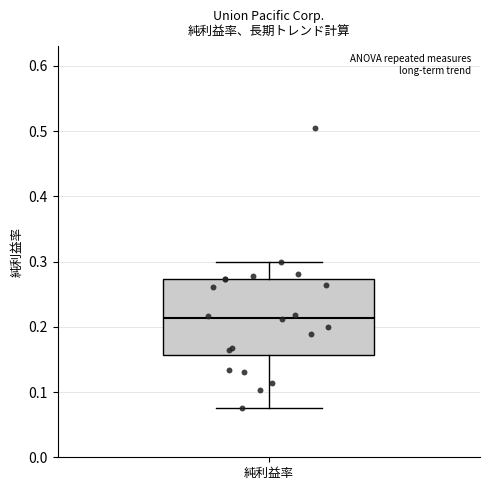

Where does the upper whisker of the box for 純利益率 end on the y-axis? The values are not printed on the chart, so give them approximately, as read against the axis.

0.30